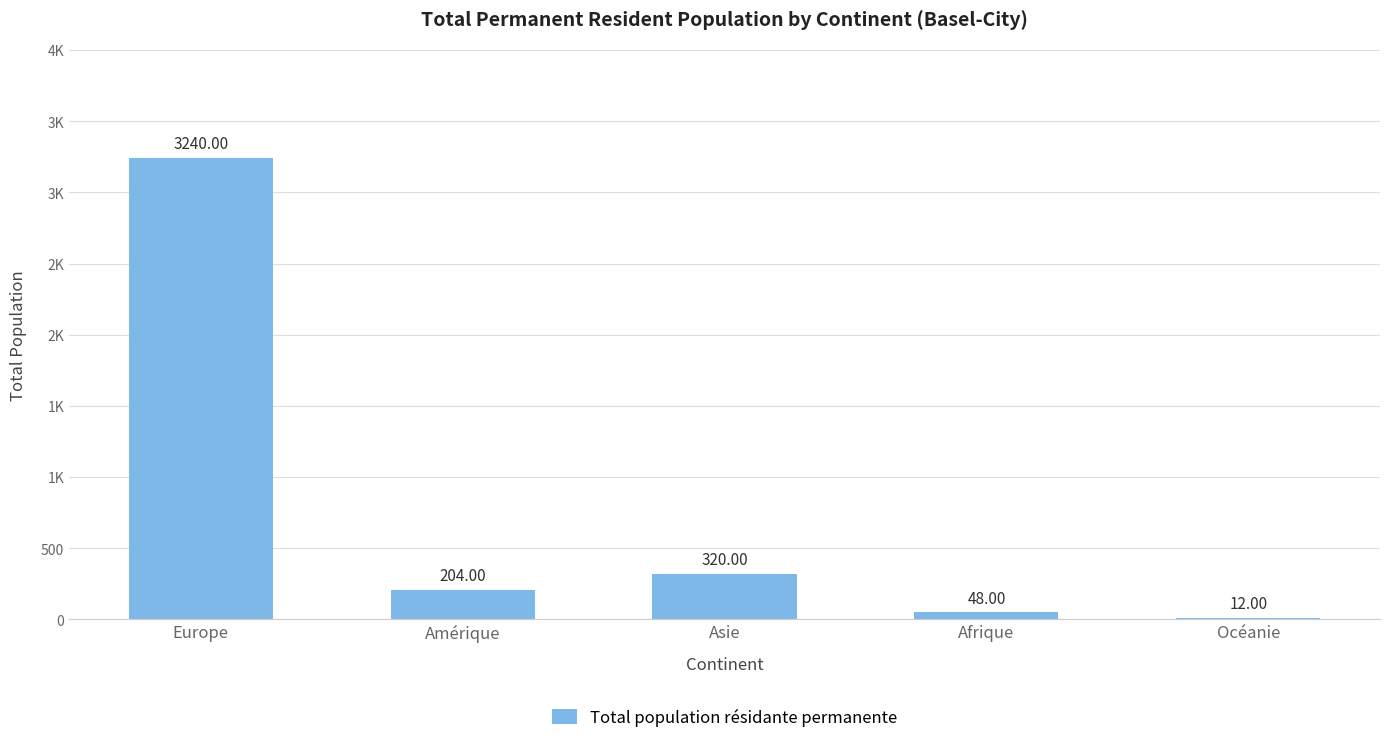

At which label is the value closest to 1626?

Asie